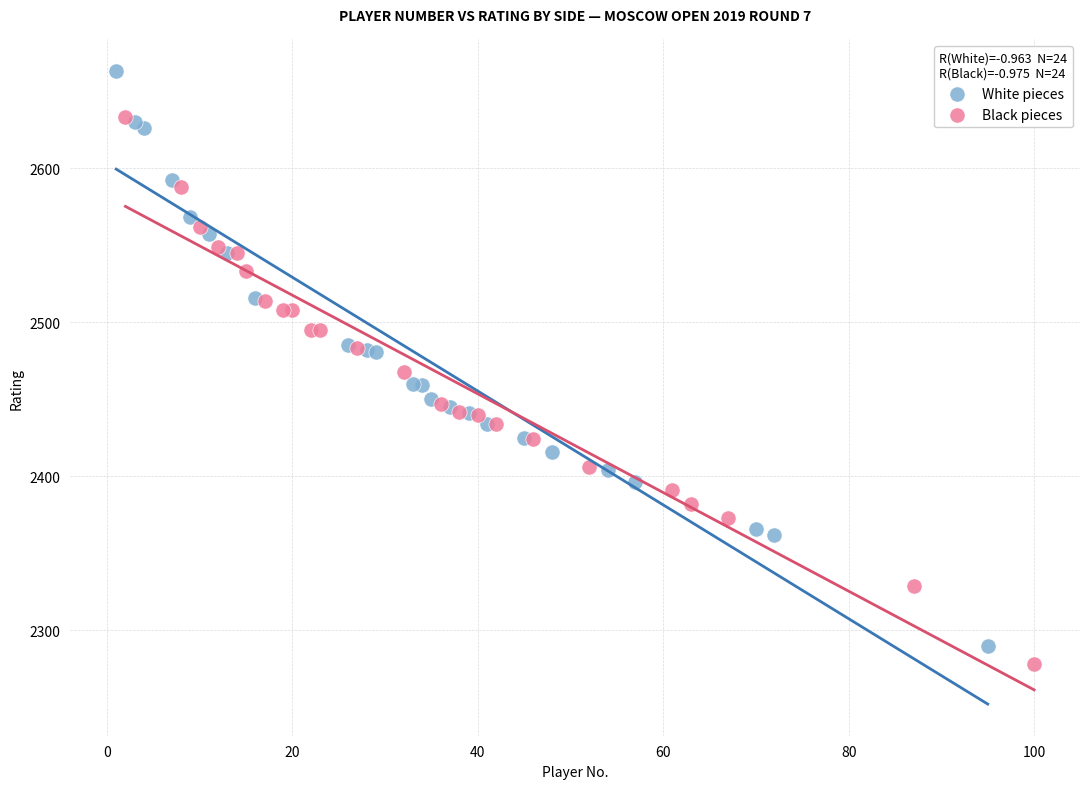

Which series reaches the maximum Y coordinate?

White pieces